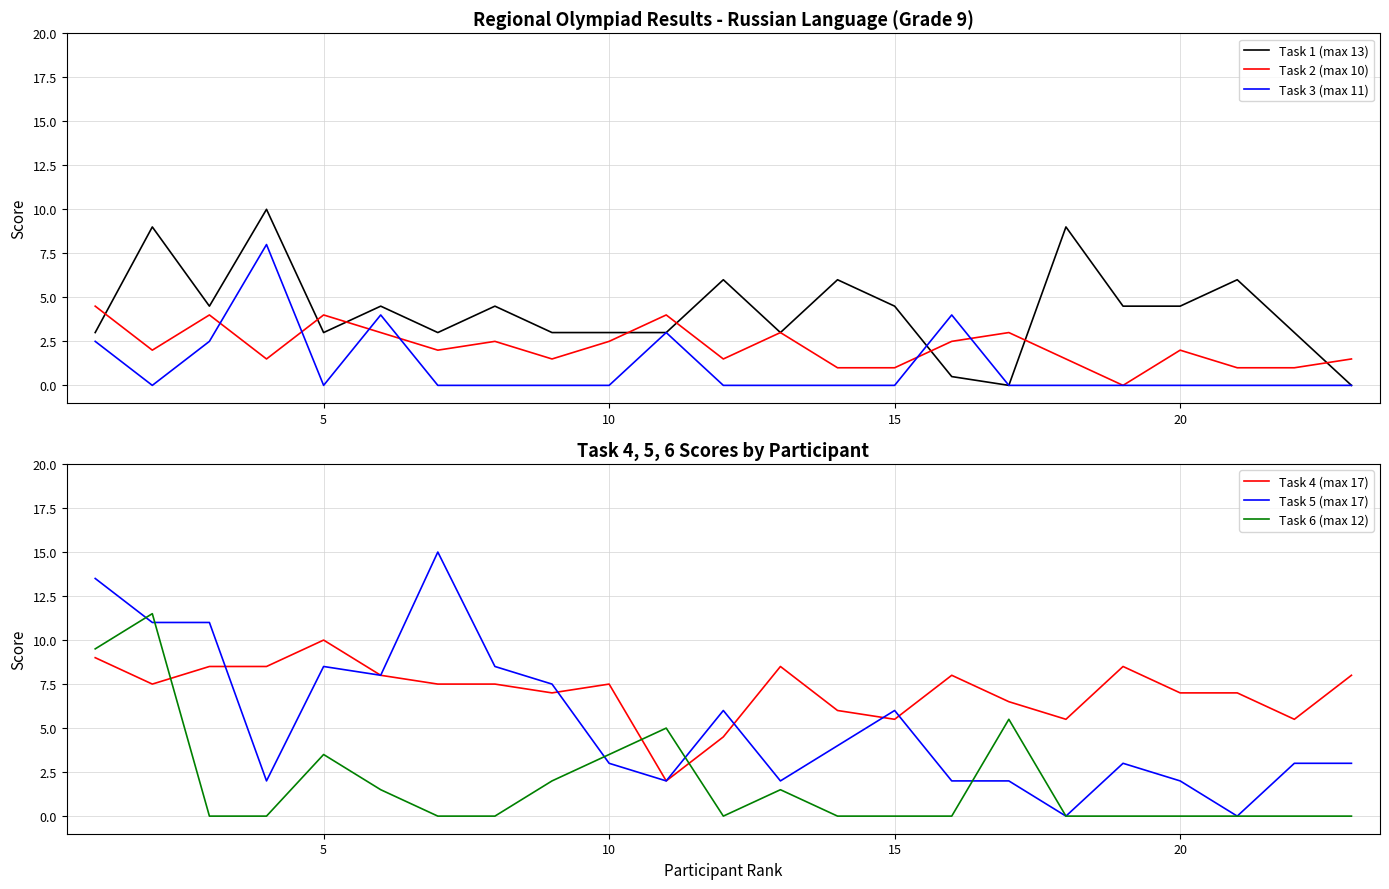

List the series in order of their peak value, highest first.

Task 5 (max 17), Task 6 (max 12), Task 1 (max 13), Task 4 (max 17), Task 3 (max 11), Task 2 (max 10)